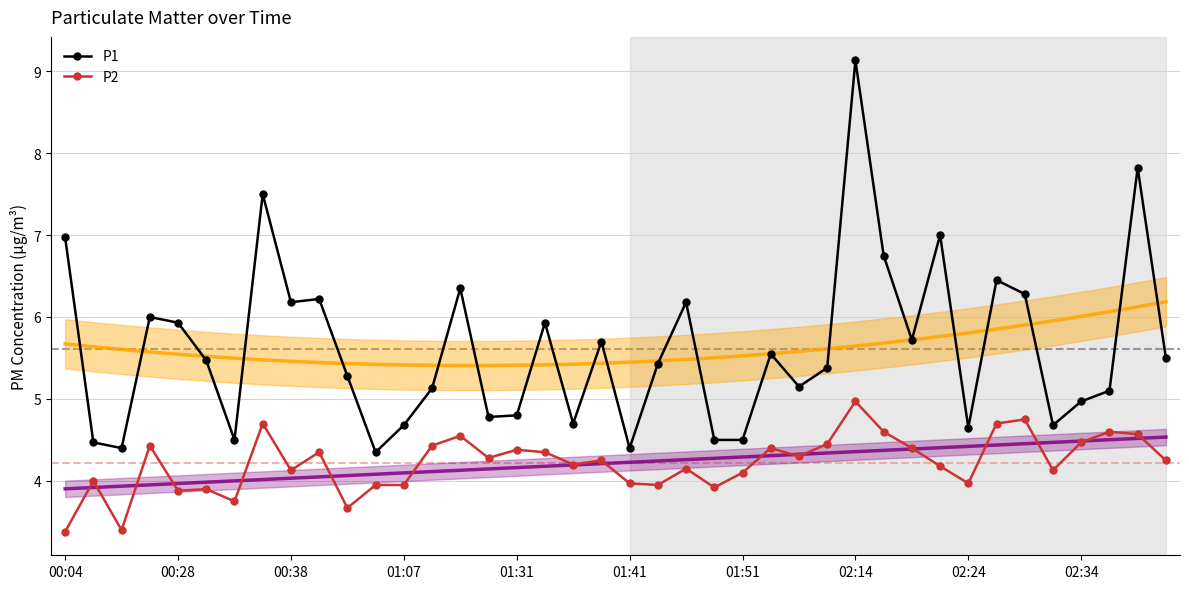

True or false: P1 and P2 cross at least once.

False